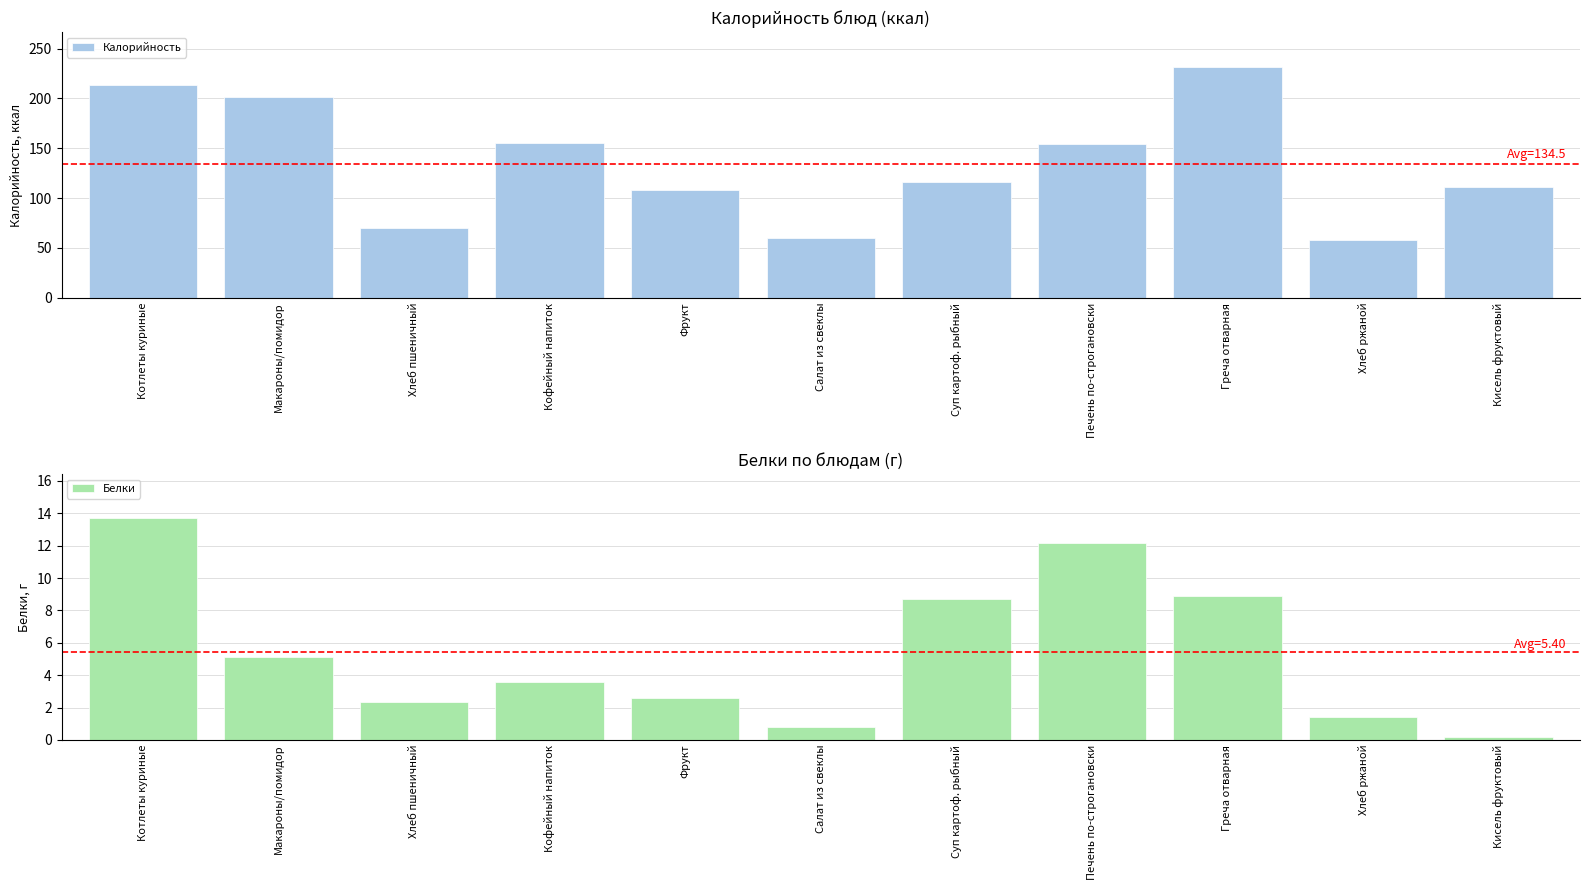

The Калорийность series shows 79.8 at Хлеб ржаной. True or false?

False